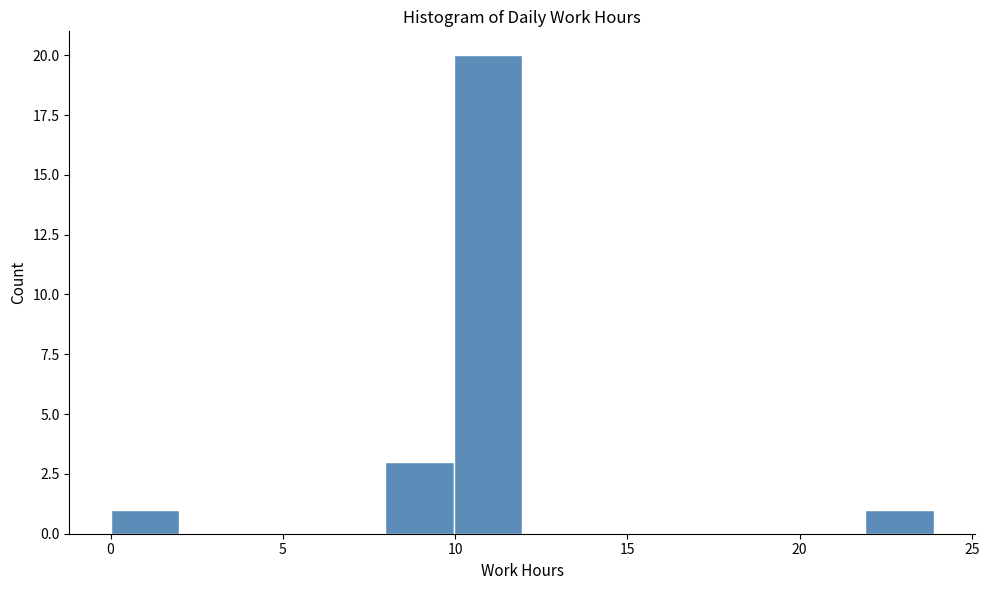

Around what value on the x-axis is the tallest bar? Give the approximate position of its centre, as read against the axis.

11.0